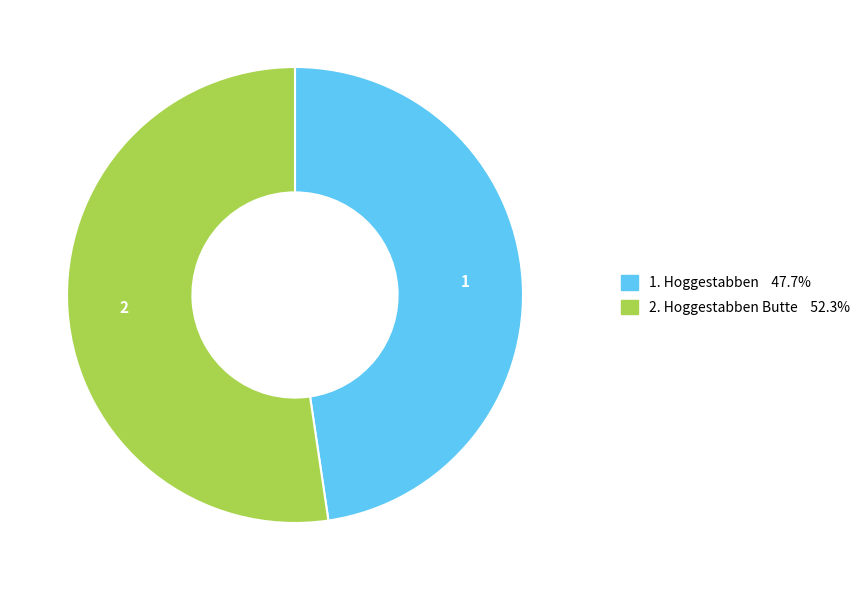

Is there any slice that represents more than half of the pie?

Yes